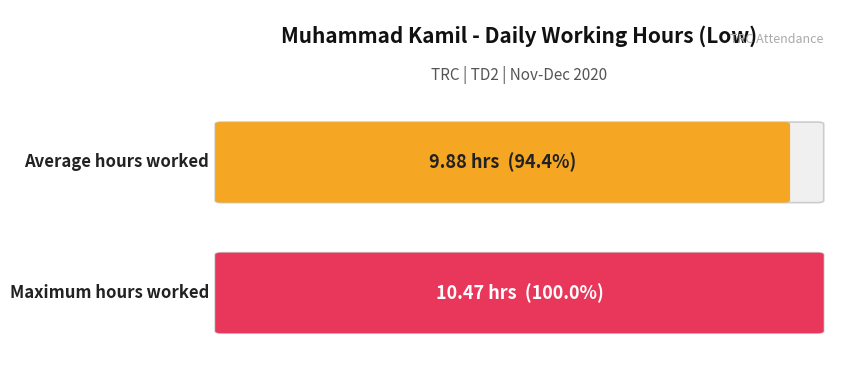

Does the chart contain stacked bars?

No